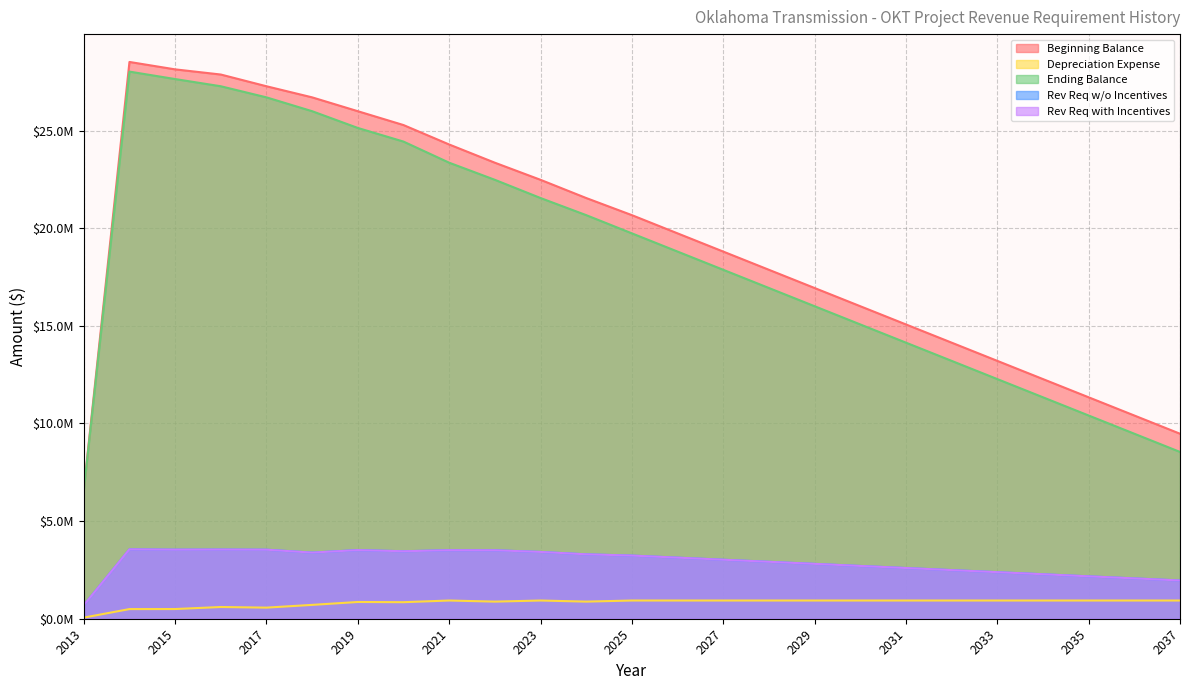

Does the chart have visible grid lines?

Yes